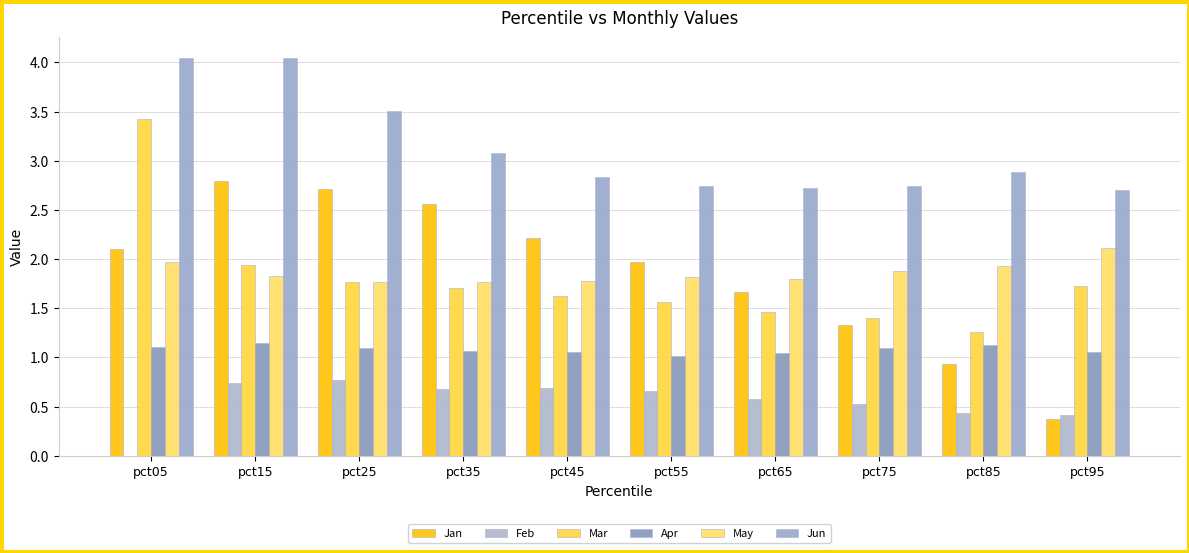

Where does the Feb series first go above 0?

pct15